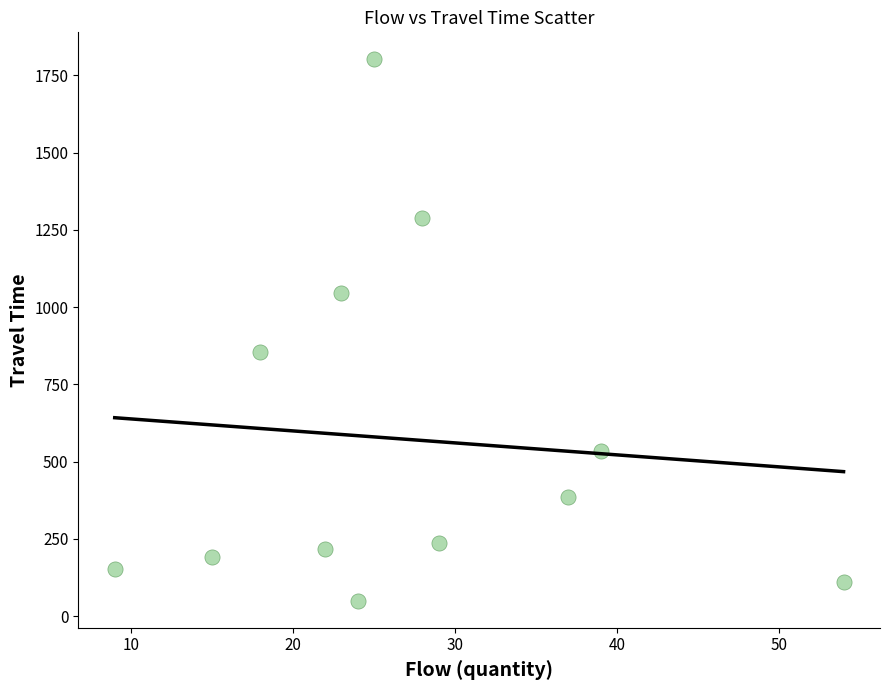

What Y value in the scatter plot is closest to 926?

856